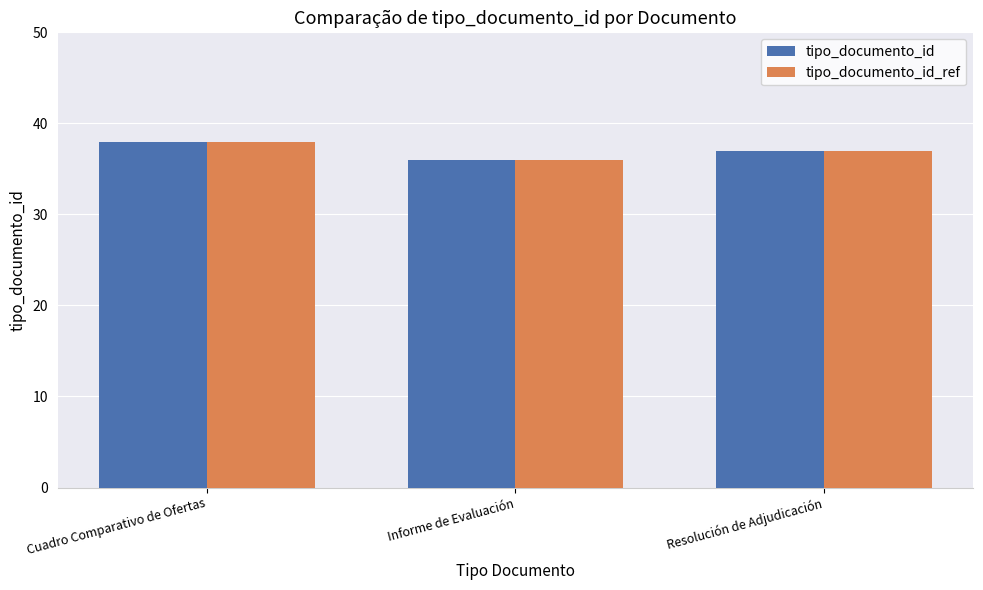

What is the label of the 2nd bar from the right?

Informe de Evaluación